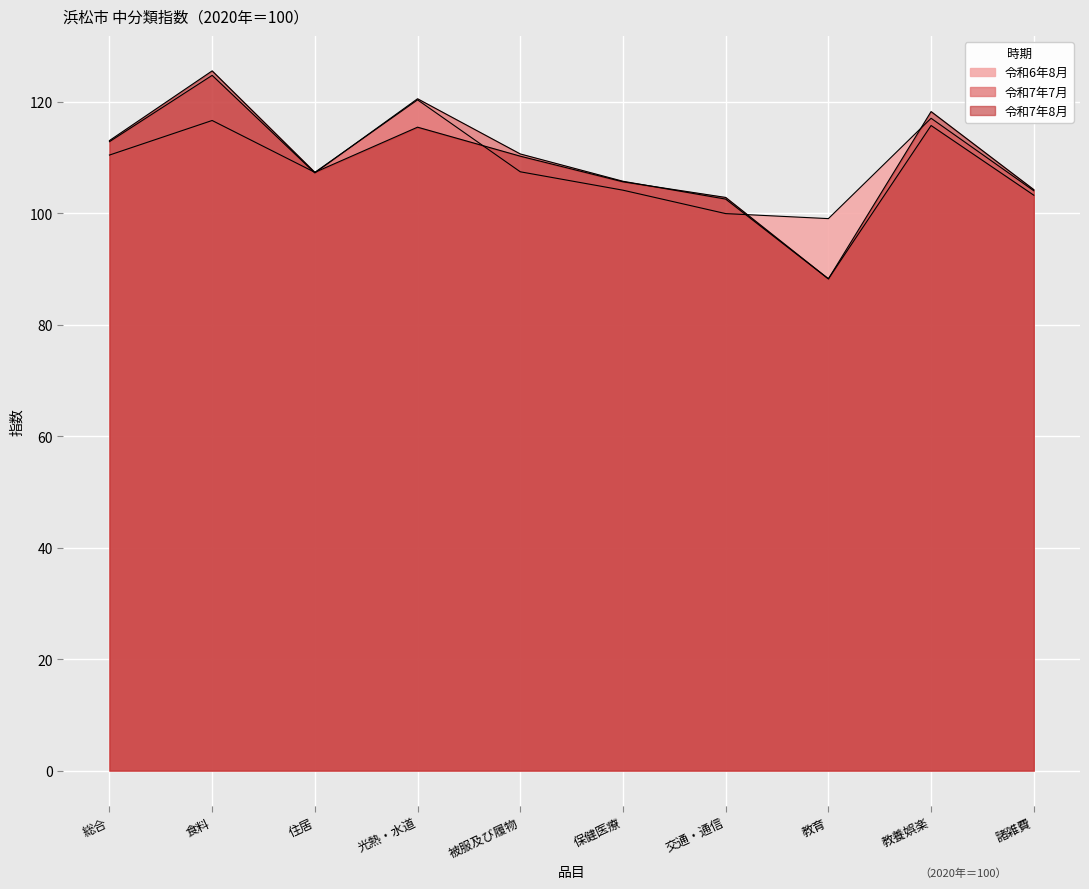

What position from the right is 光熱・水道?

7